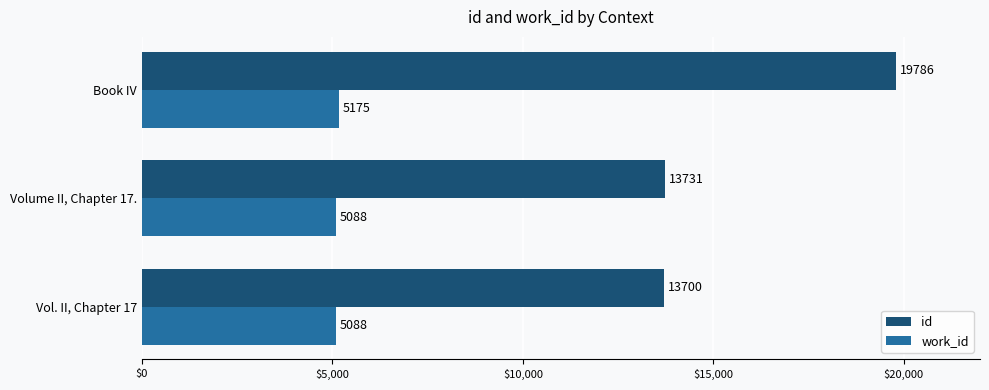

Which series has the widest spread of values?

id